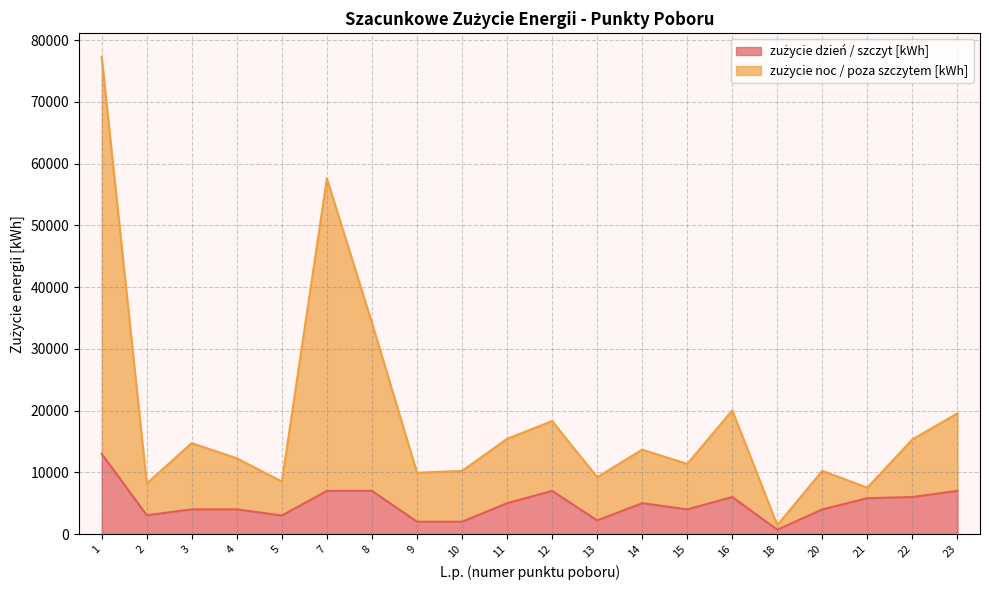

How many interior local valleys does the zużycie dzień / szczyt [kWh] series have?

5